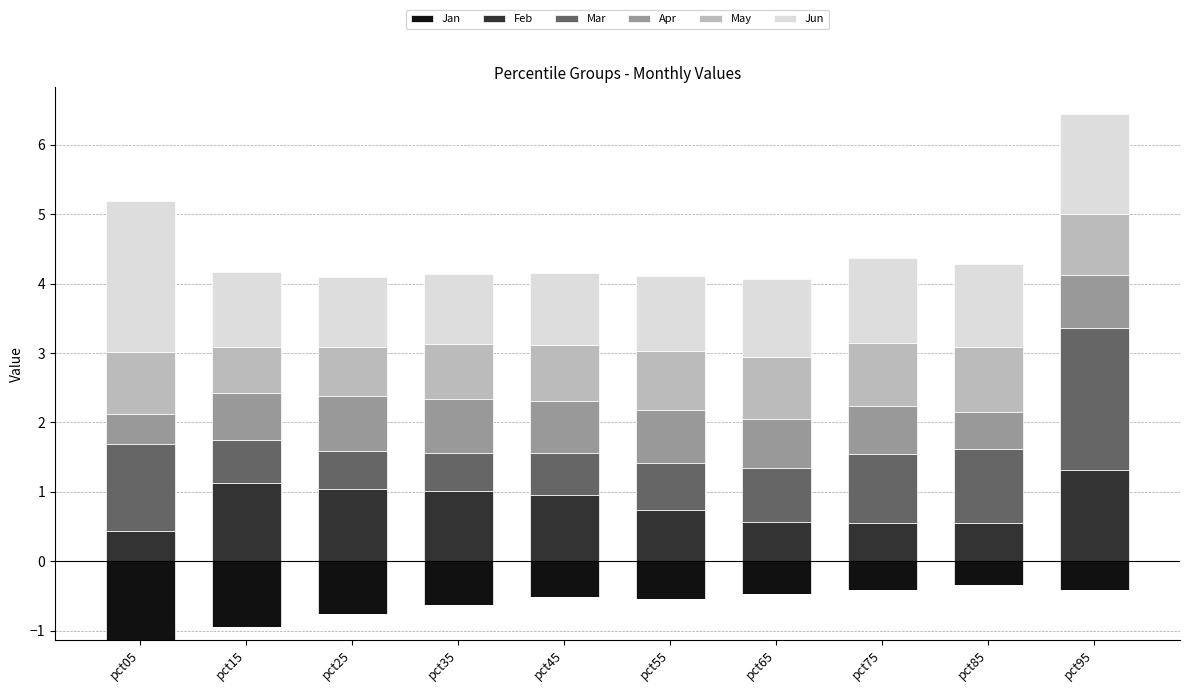

Is the value of Jun at pct85 greater than the value of Apr at pct75?

Yes